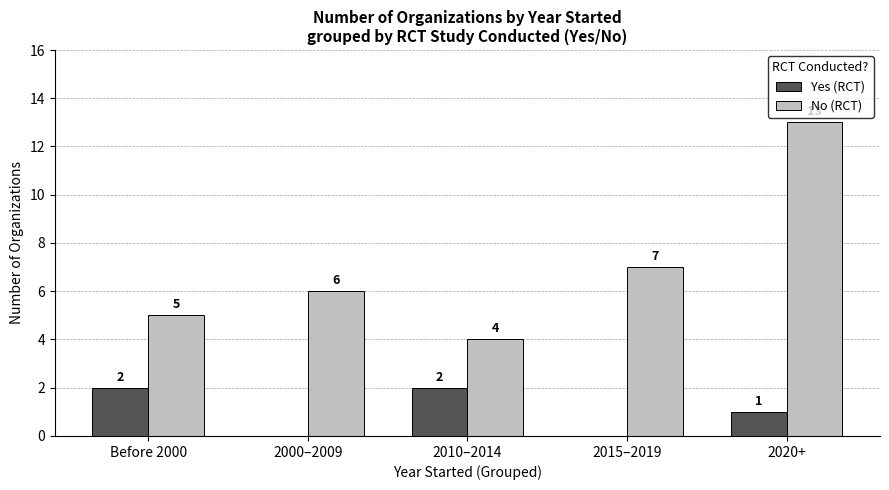

What is the sum of the Yes (RCT) values at 2010–2014 and 2000–2009?

2